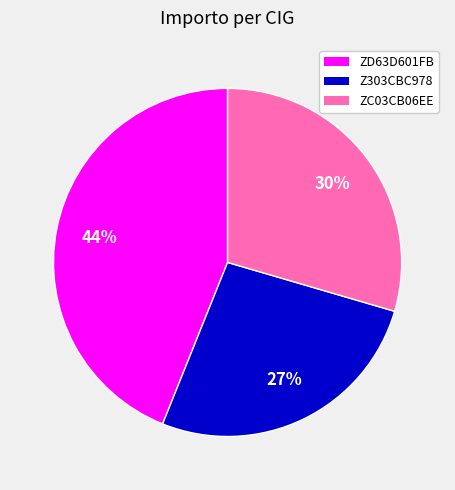

To the nearest percent, what is the average slice percentage?

33%